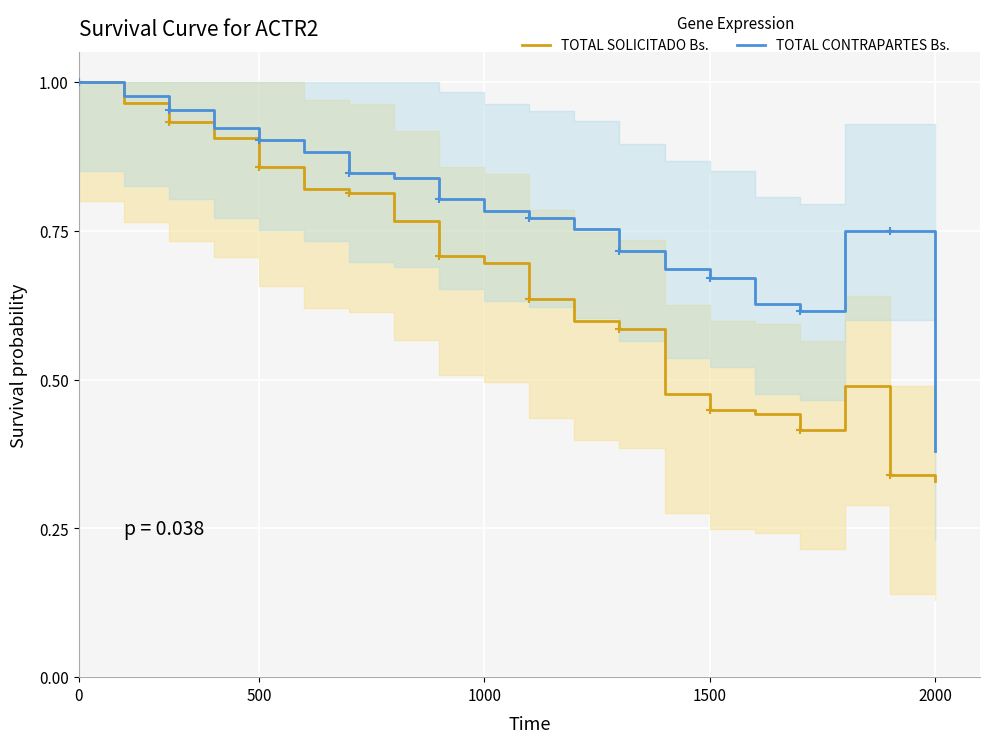

At which label is TOTAL CONTRAPARTES Bs. closest to 0?

2000